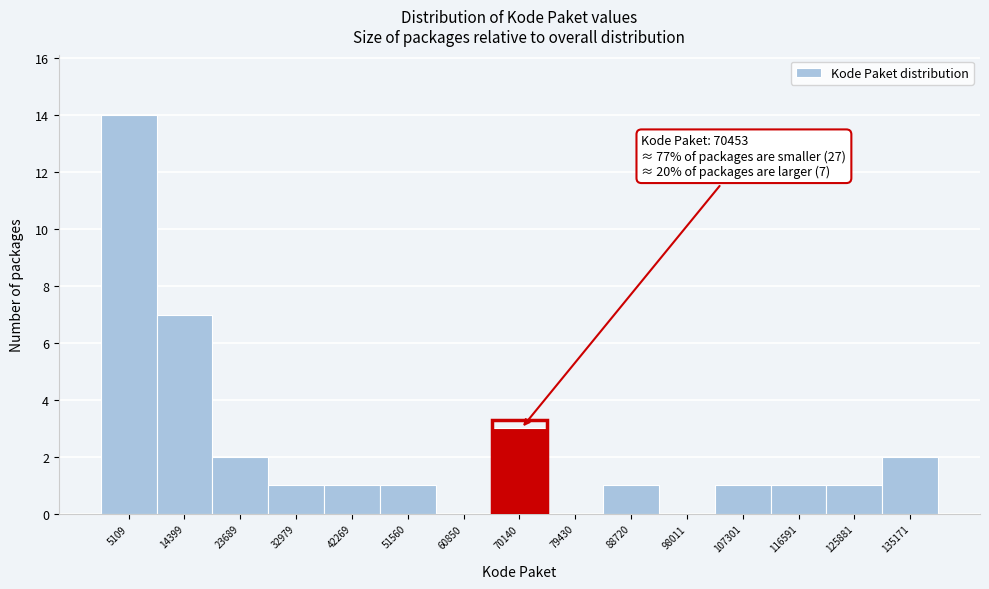

Over which range of the x-axis is the bar tallest?

0 to 10000